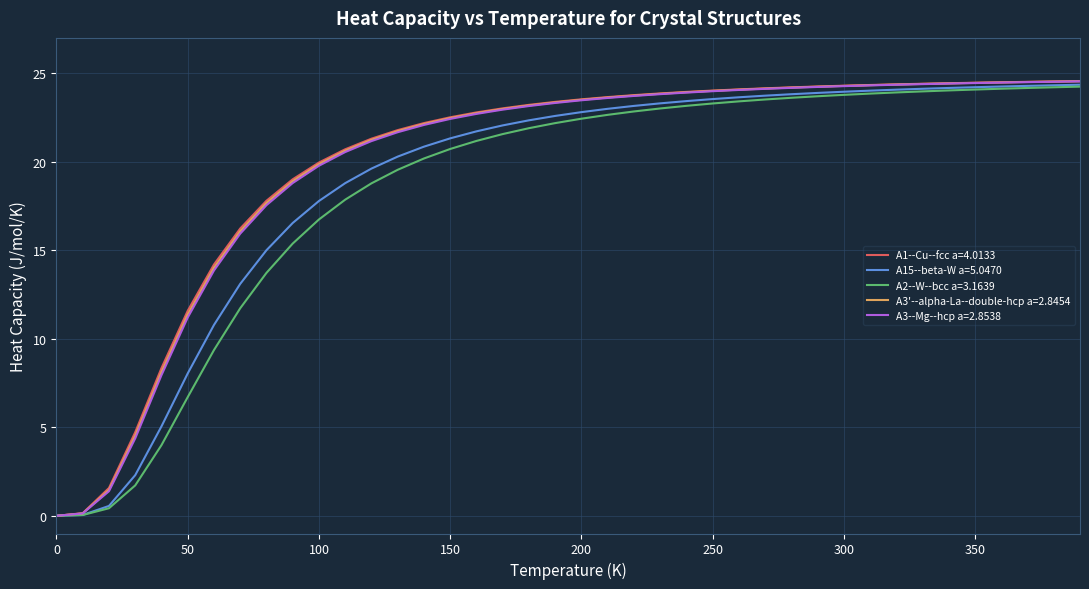

What is the maximum value for A3--Mg--hcp a=2.8538?

24.5